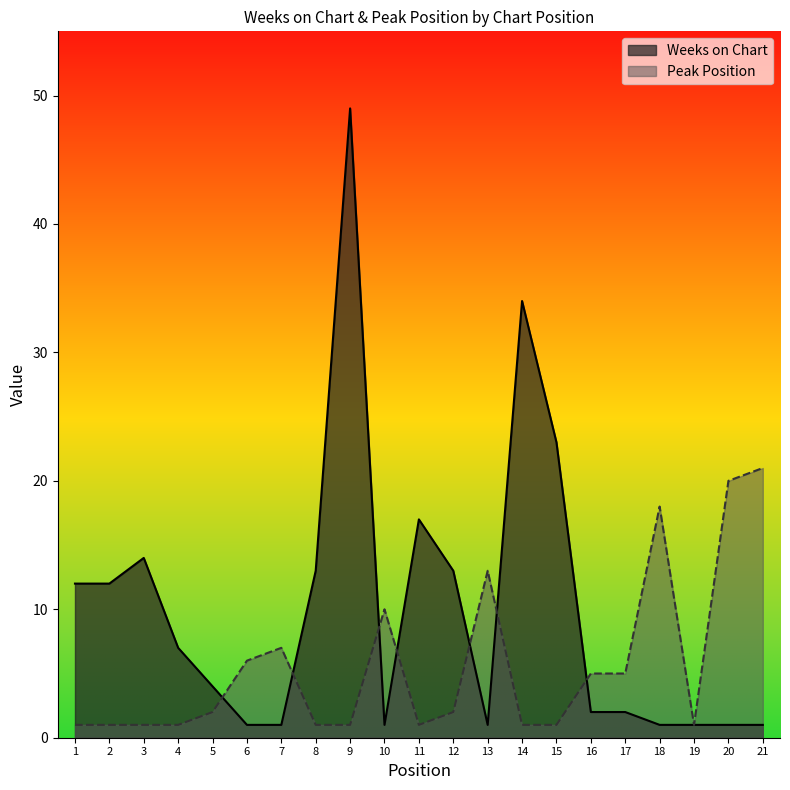

What is the difference between the maximum and minimum values in the Weeks on Chart series?

48